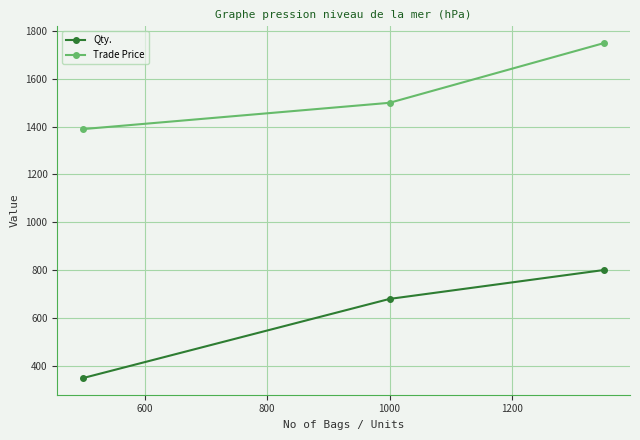

What is the value of the Trade Price point at the 1st from the left?

1390